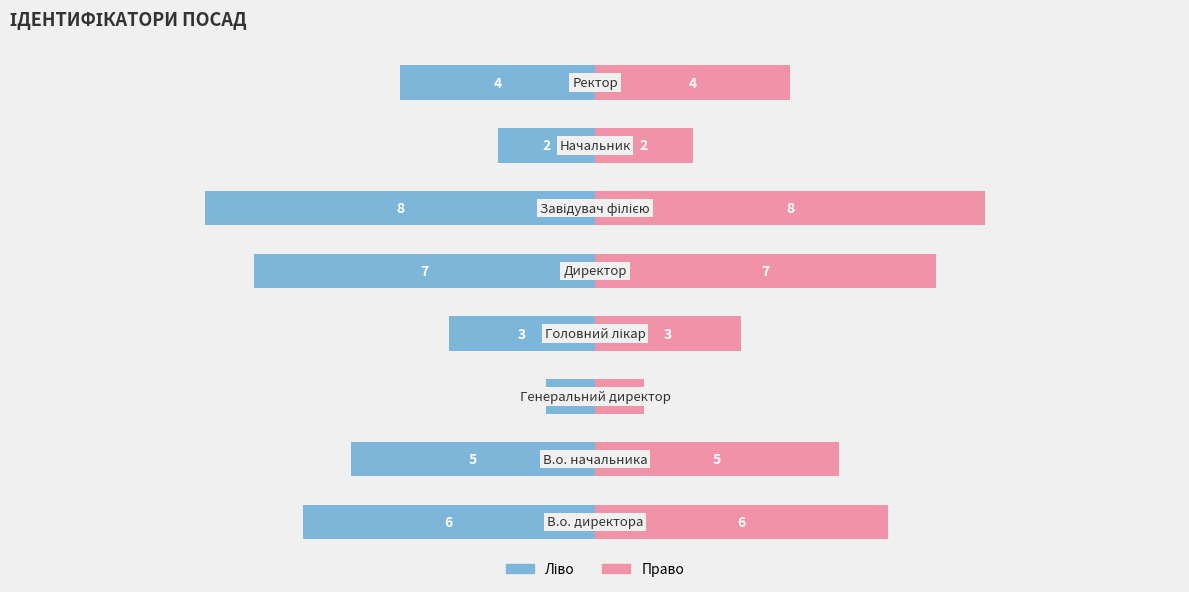

Count the Ідентифікатор (ліво) values in the range -6 to -2.

5